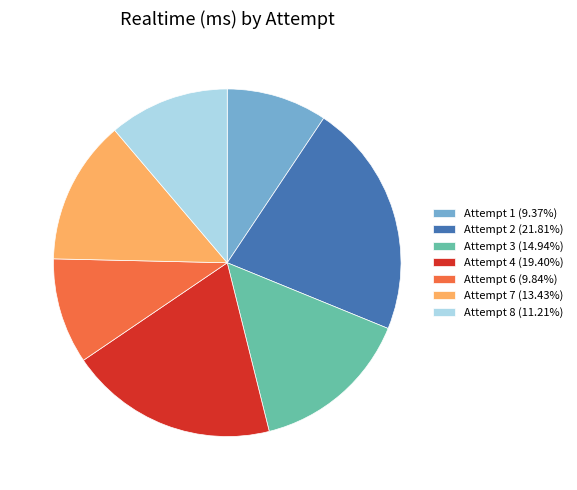

Is the sum of Attempt 2 (21.81%) and Attempt 8 (11.21%) greater than half?

No